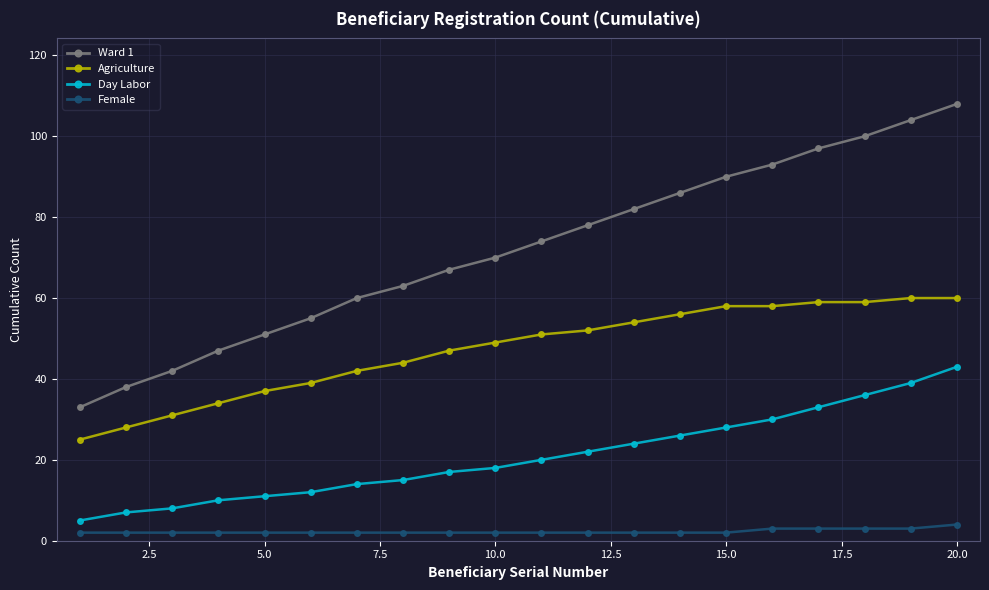

Rank the series by their maximum value, from highest to lowest.

Ward 1, Agriculture, Day Labor, Female